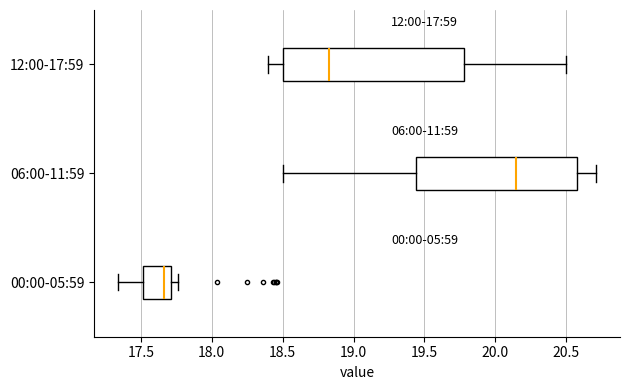

Which box has the furthest to the right median line?

06:00-11:59